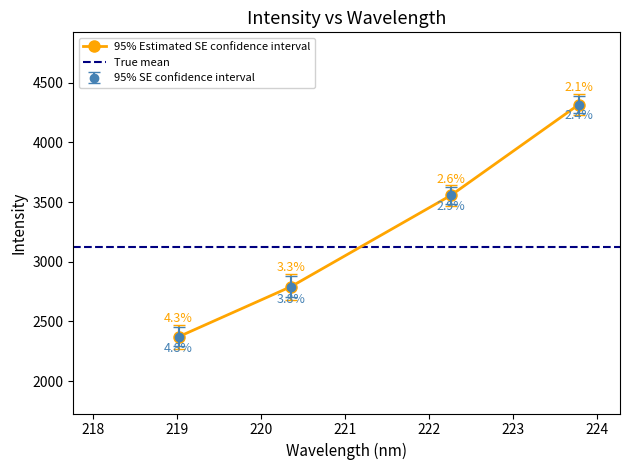

What is the approximate value at 223.2172?

4016.5